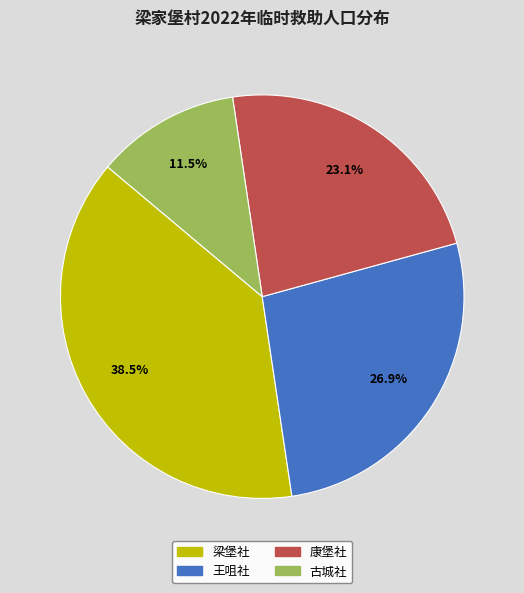

What is the smallest slice in the pie chart?

古城社